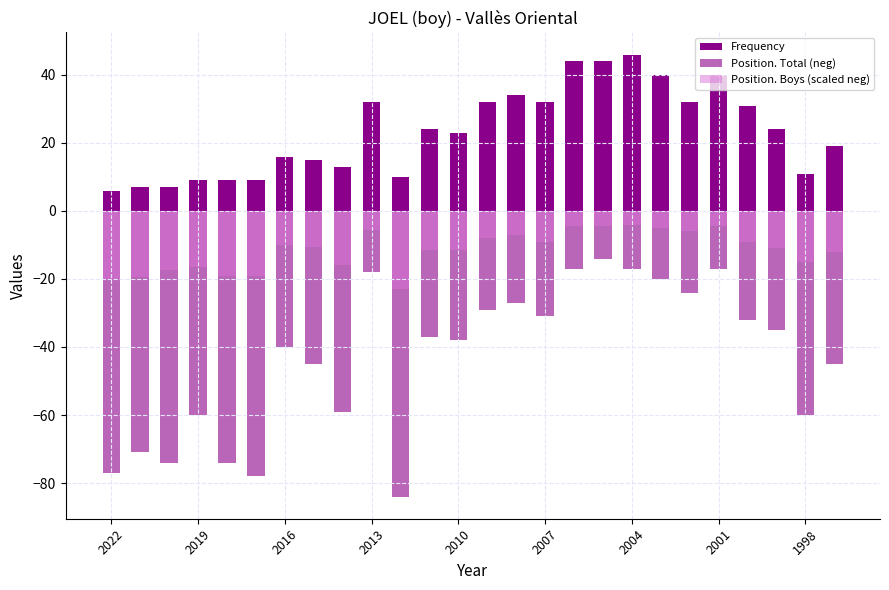

Which series has the largest total across all categories?

Frequency